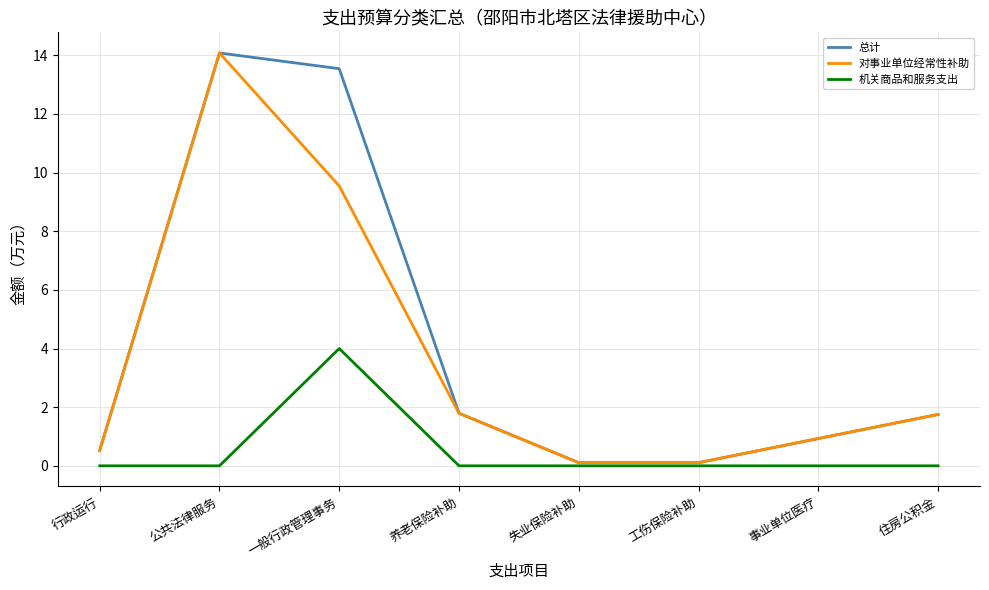

What is the difference between the 总计 values at 事业单位医疗 and 住房公积金?

0.8